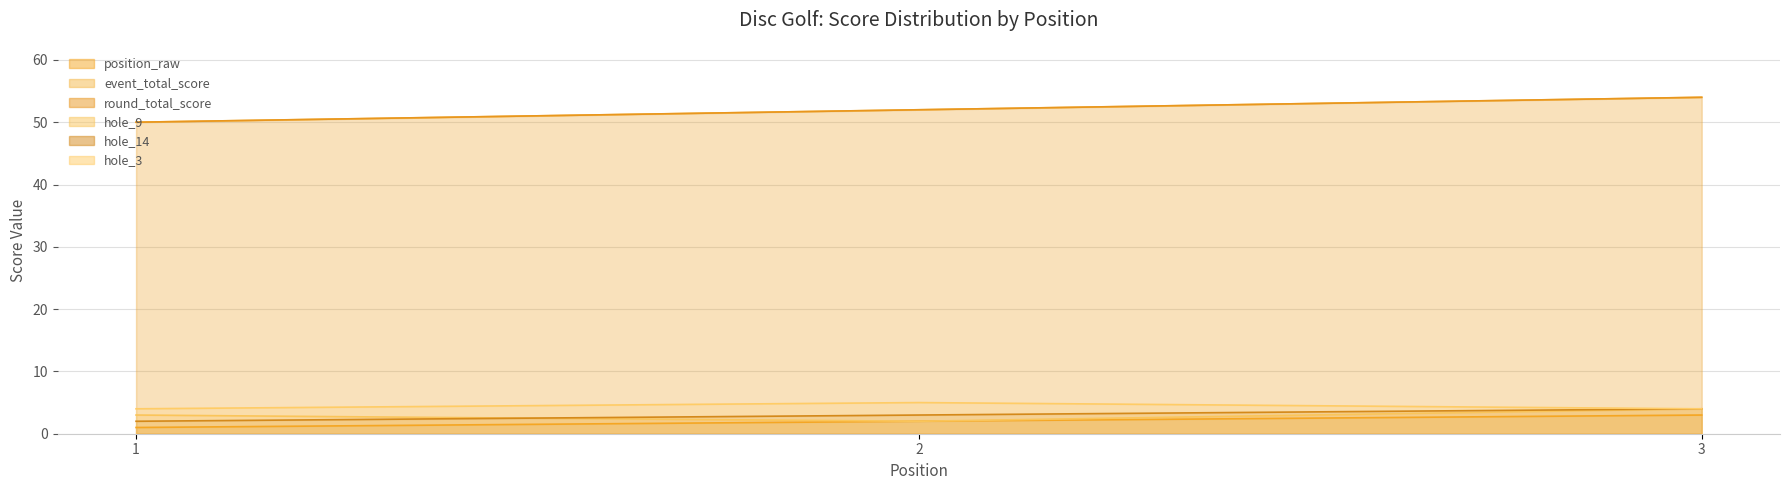

What is the value of the hole_3 point at the 1st from the left?

4